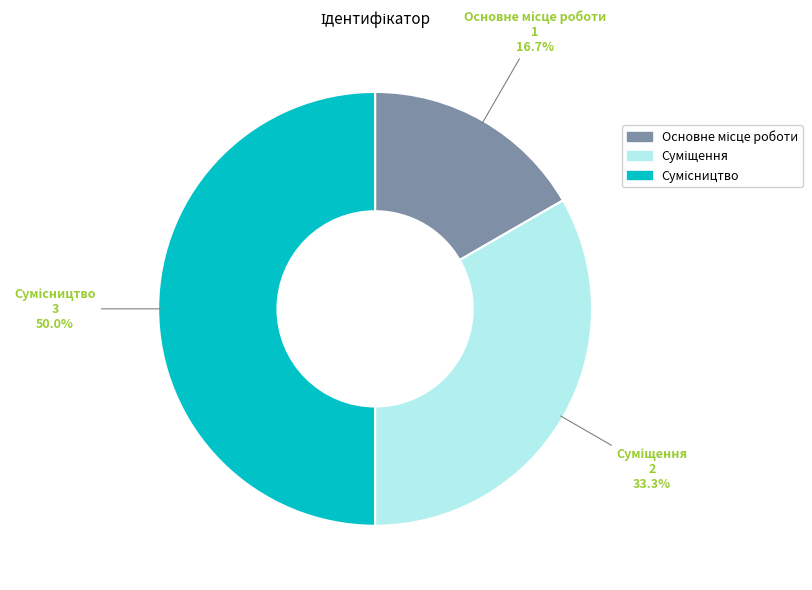

Rank the categories by value from highest to lowest.

Сумісництво, Суміщення, Основне місце роботи